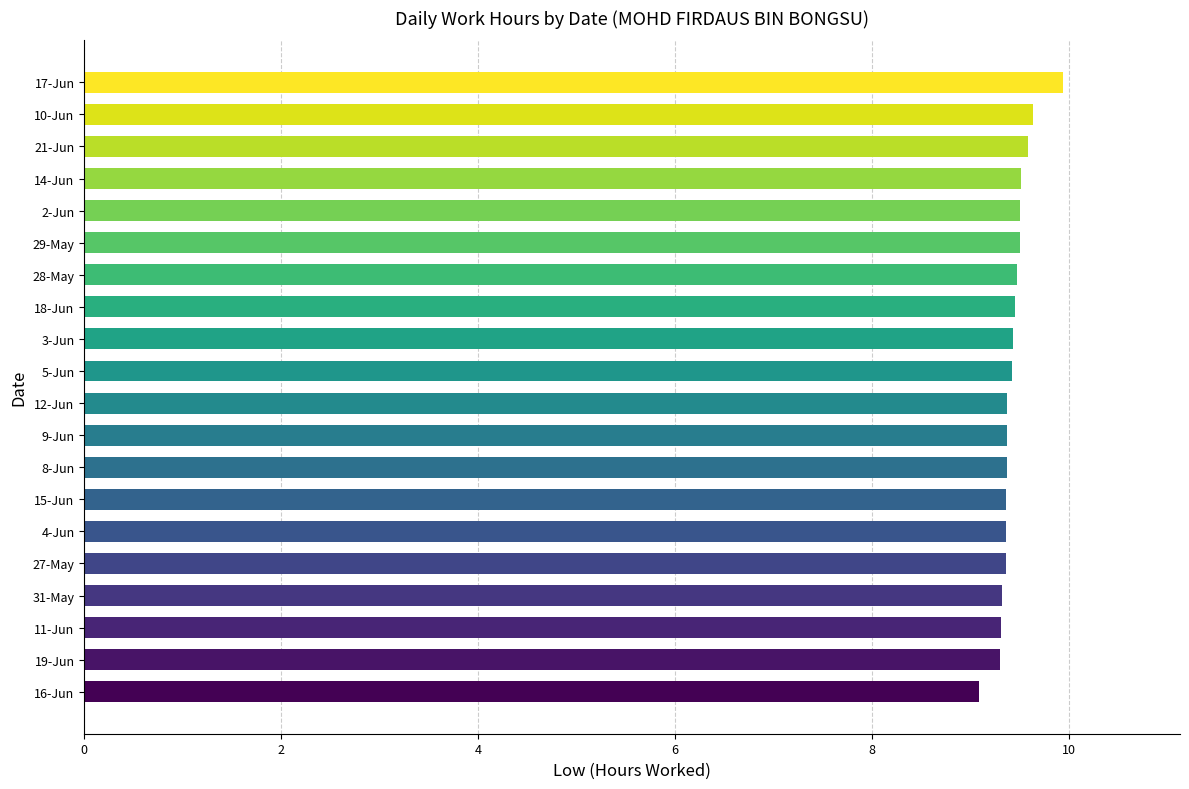

What value does the data have at 29-May?

9.5